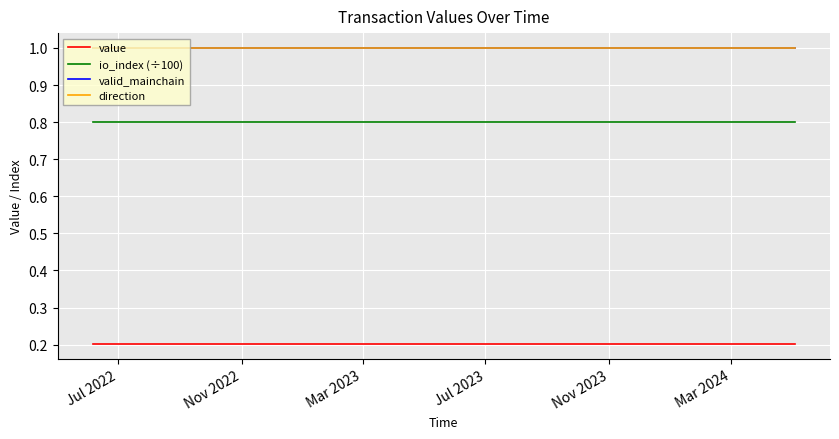

Does the chart display data point markers on the line(s)?

No